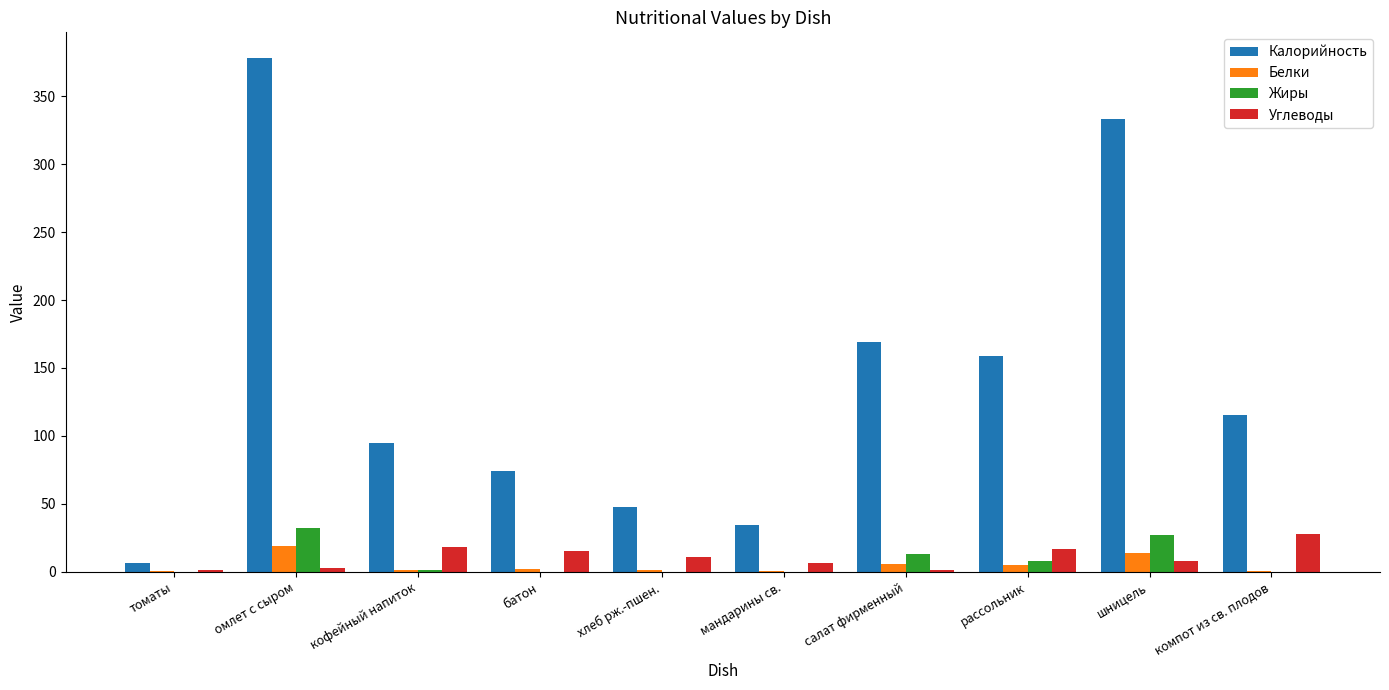

The value of Калорийность at рассольник is 245.1. True or false?

False